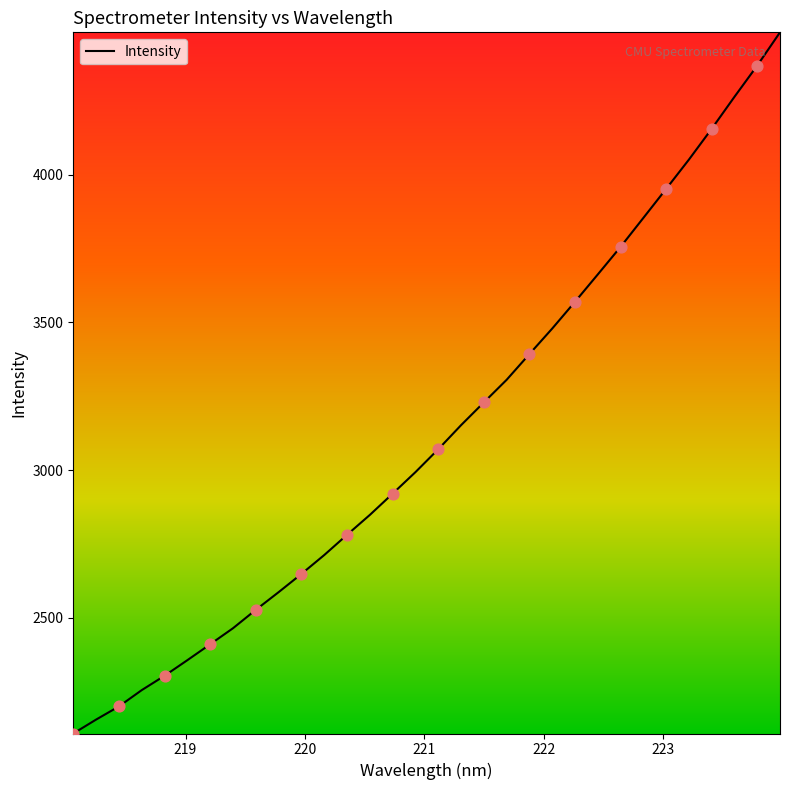

What is the difference between the maximum and minimum values?

2373.5